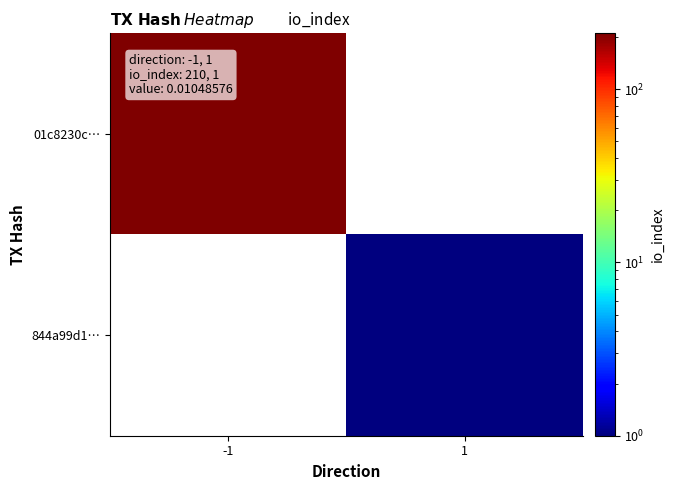

List the labels in order of 01c8230c… value, largest first.

-1, 1